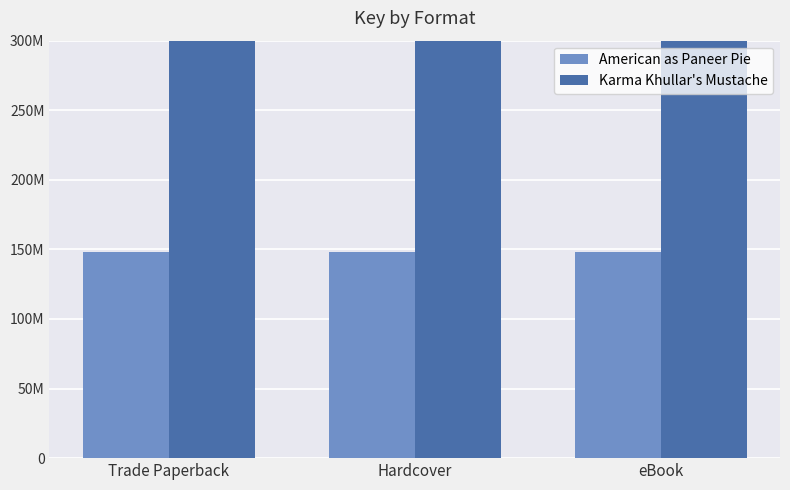

List the labels in order of American as Paneer Pie value, largest first.

Trade Paperback, Hardcover, eBook